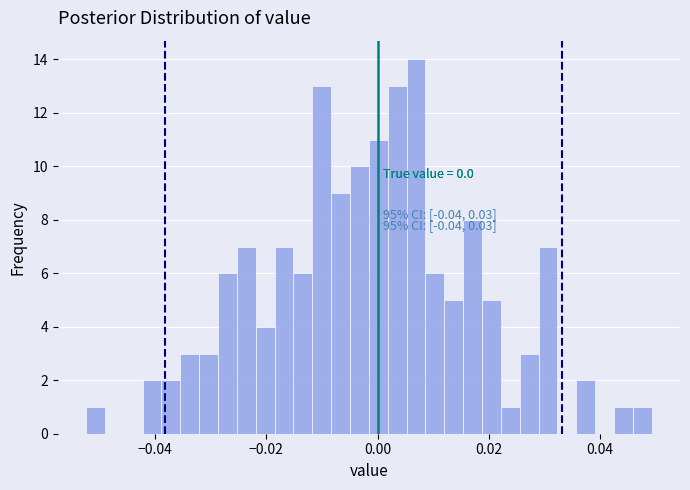

Read against the x-axis, roughly where is the centre of the tallest bar?

0.006